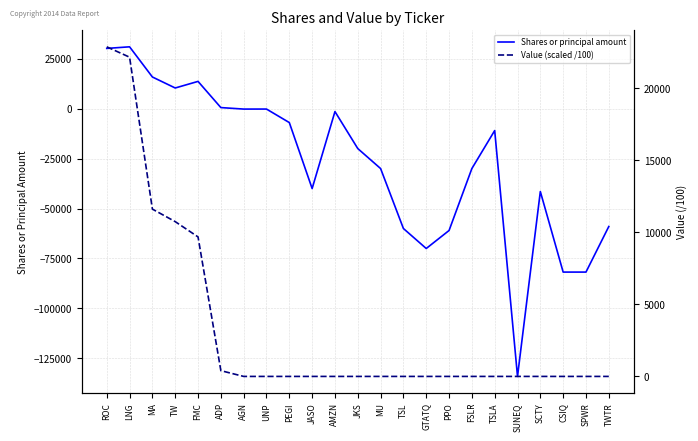

List the labels in order of Shares or principal amount value, largest first.

LNG, ROC, MA, FMC, TW, ADP, UNP, AGN, AMZN, PEGI, TSLA, JKS, MU, FSLR, JASO, SCTY, TWTR, TSL, PPO, GTATQ, CSIQ, SPWR, SUNEQ